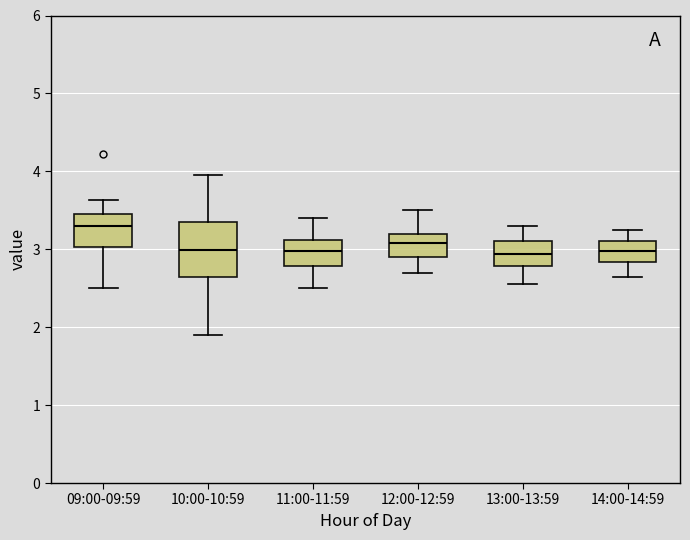

Reading left to right, transcribe this box plot: for each box, give where its median line is, the range the box spans, and where its two whiskers end, as read against the y-axis. The values are not printed on the chart, so give them approximately, as read against the axis.

09:00-09:59: median 3.3, box 3.0 to 3.5, whiskers 2.5 to 3.6
10:00-10:59: median 3.0, box 2.6 to 3.3, whiskers 1.9 to 4.0
11:00-11:59: median 3.0, box 2.8 to 3.1, whiskers 2.5 to 3.4
12:00-12:59: median 3.1, box 2.9 to 3.2, whiskers 2.7 to 3.5
13:00-13:59: median 2.9, box 2.8 to 3.1, whiskers 2.6 to 3.3
14:00-14:59: median 3.0, box 2.8 to 3.1, whiskers 2.7 to 3.3